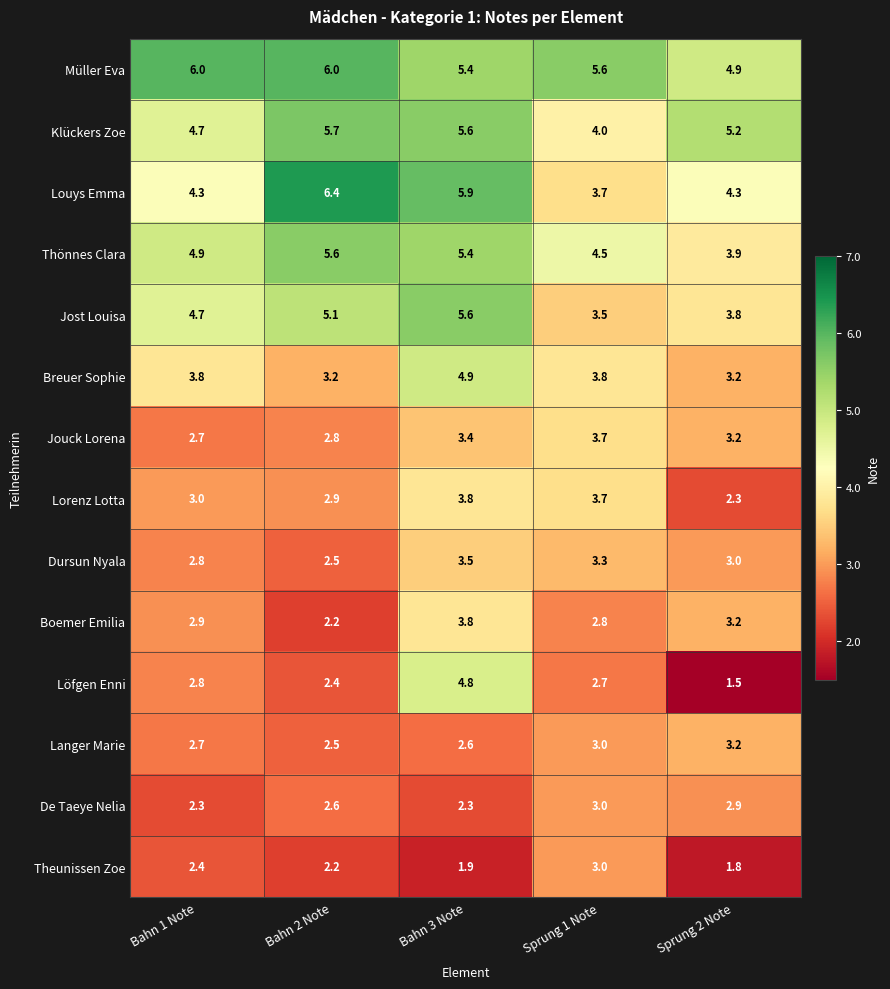

How many data points does each series have?

5